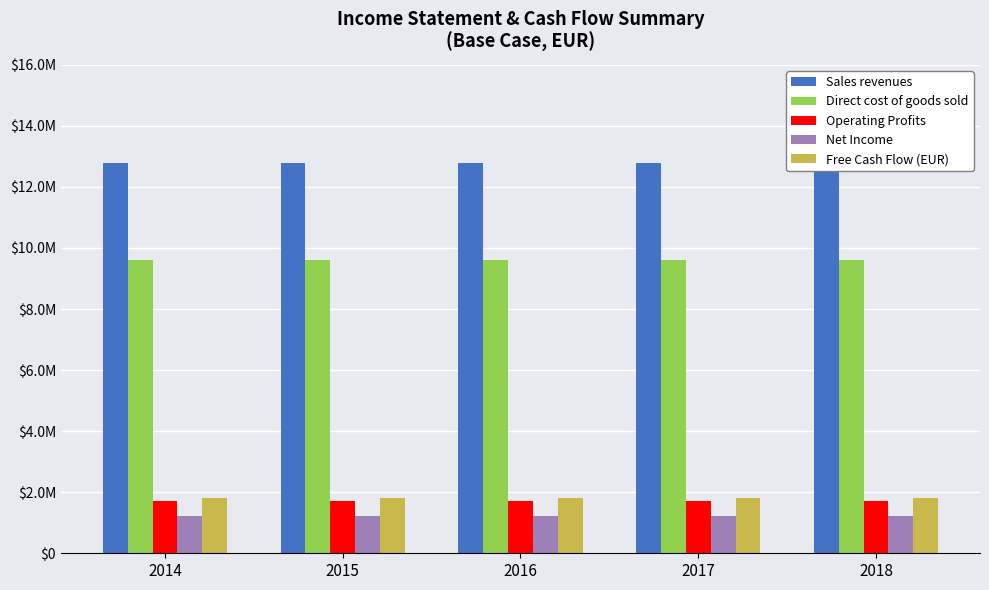

What is the value of the Free Cash Flow (EUR) bar at the 2nd from the left?

1805550